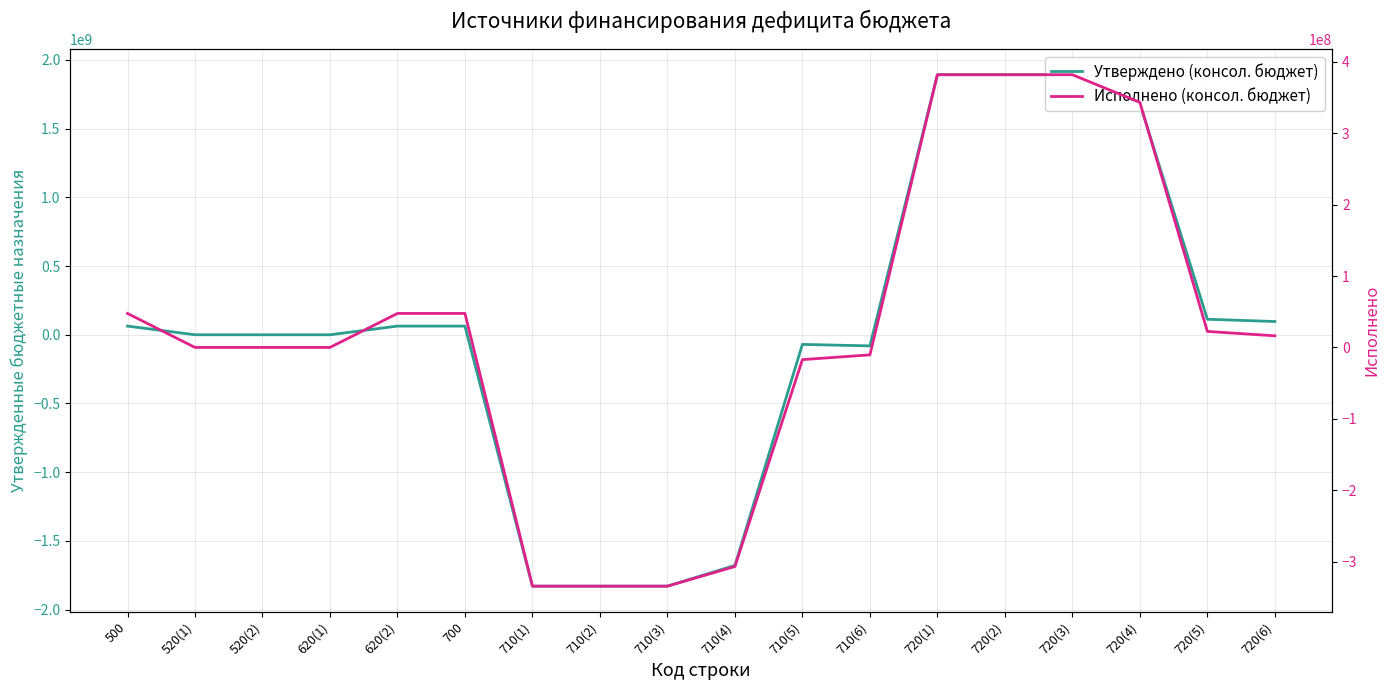

What is the difference between the second highest and minimum values in the Исполнено (консол. бюджет) series?

716453264.0